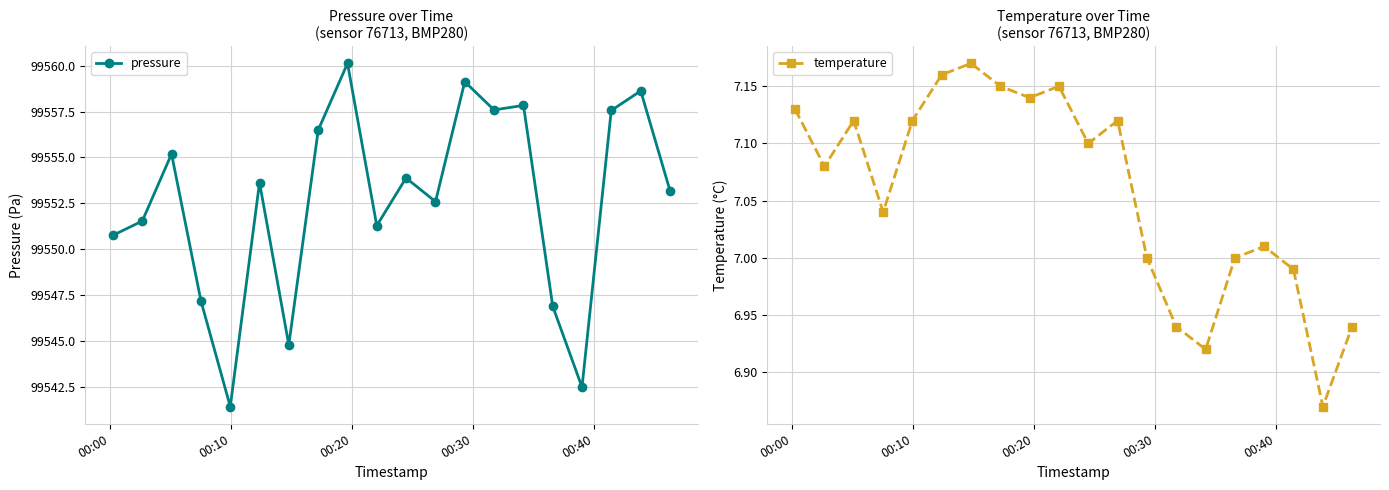

Which series has the largest total across all categories?

pressure